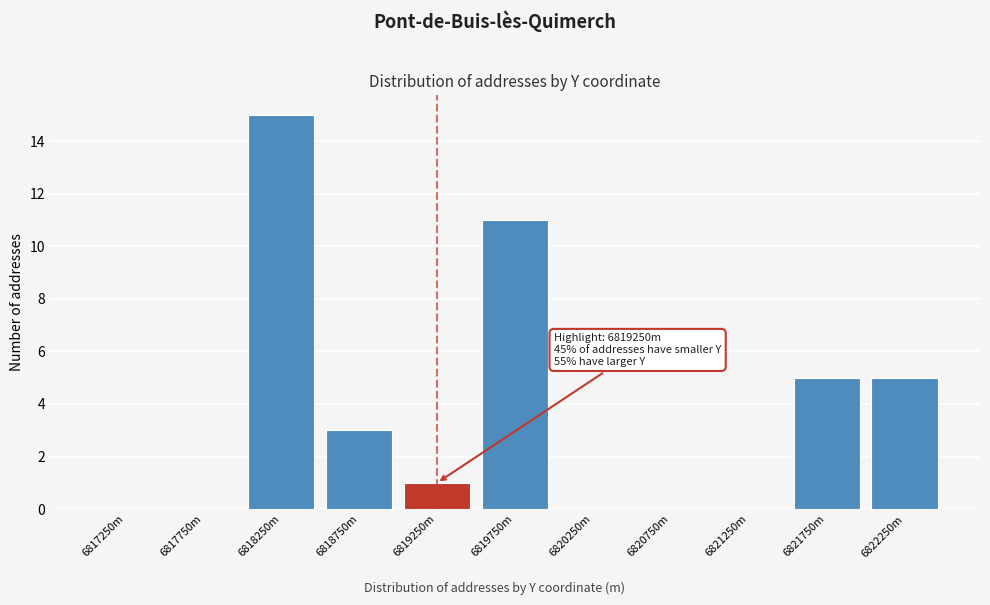

Reading right to left, extract all data points from this chart.

6822250m=5	6821750m=5	6821250m=0	6820750m=0	6820250m=0	6819750m=11	6819250m=1	6818750m=3	6818250m=15	6817750m=0	6817250m=0